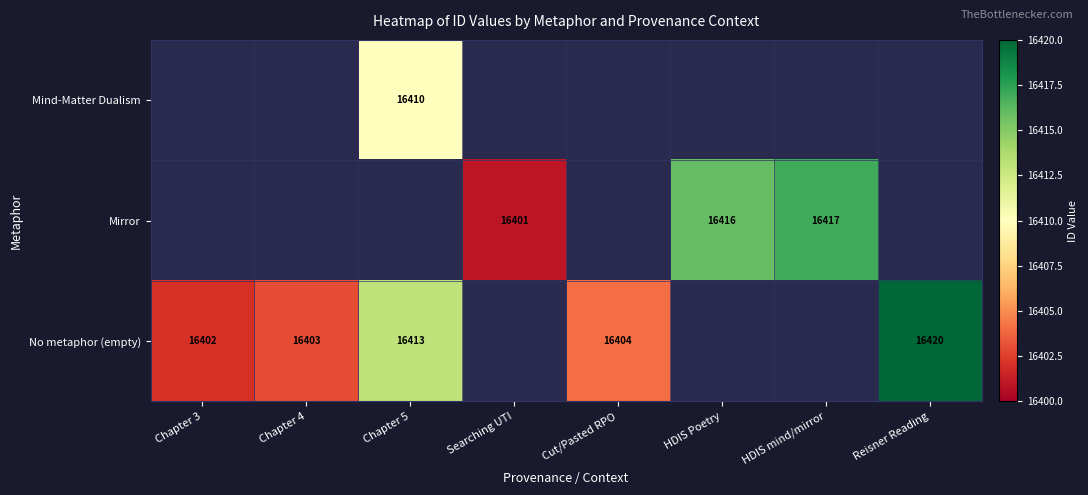

What is the difference between the Mirror values at Searching UTI and HDIS mind/mirror?

16